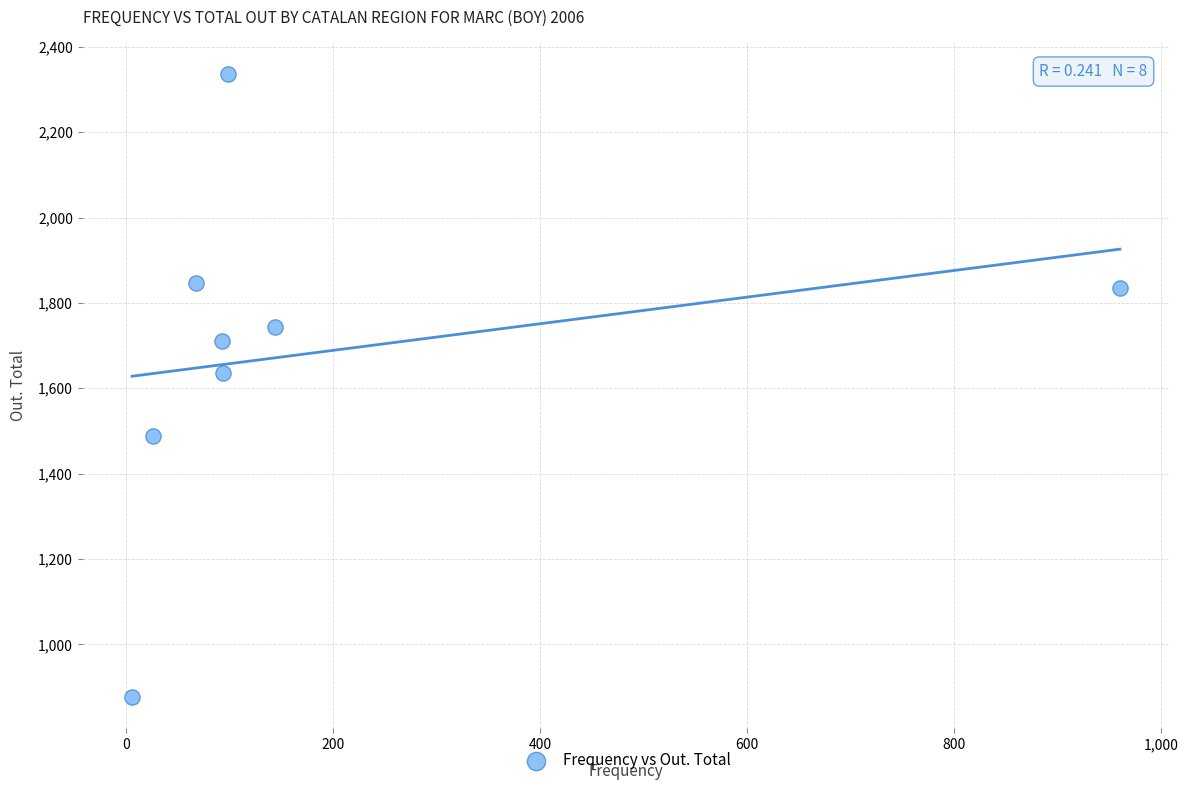

What is the range of Y values (max minus min)?

1460